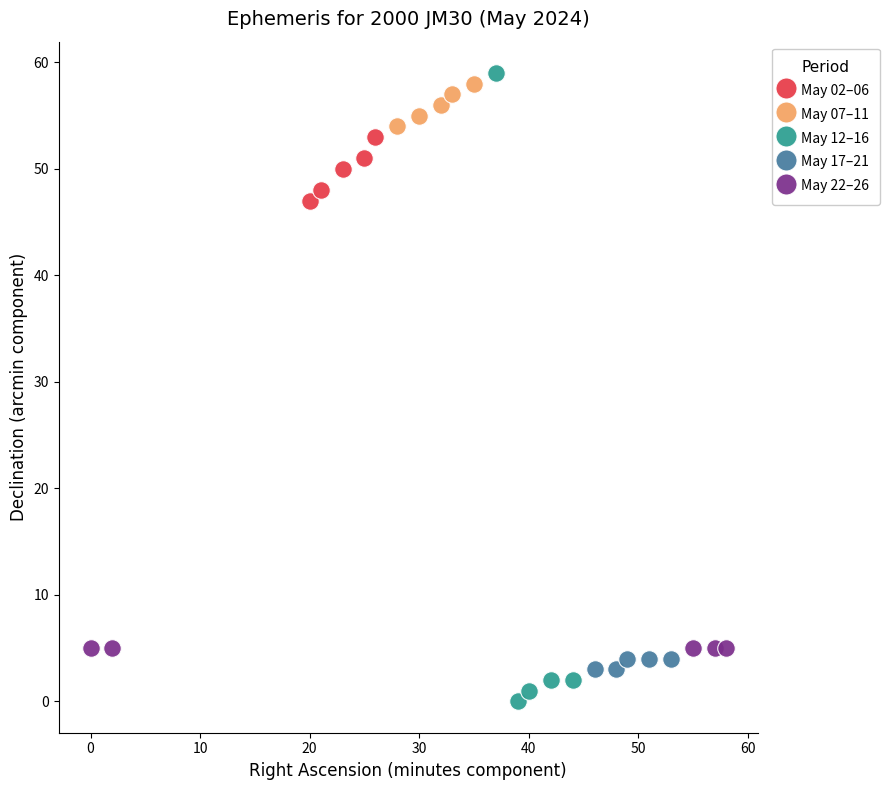

Which series contains the lowest Y value?

May 12–16